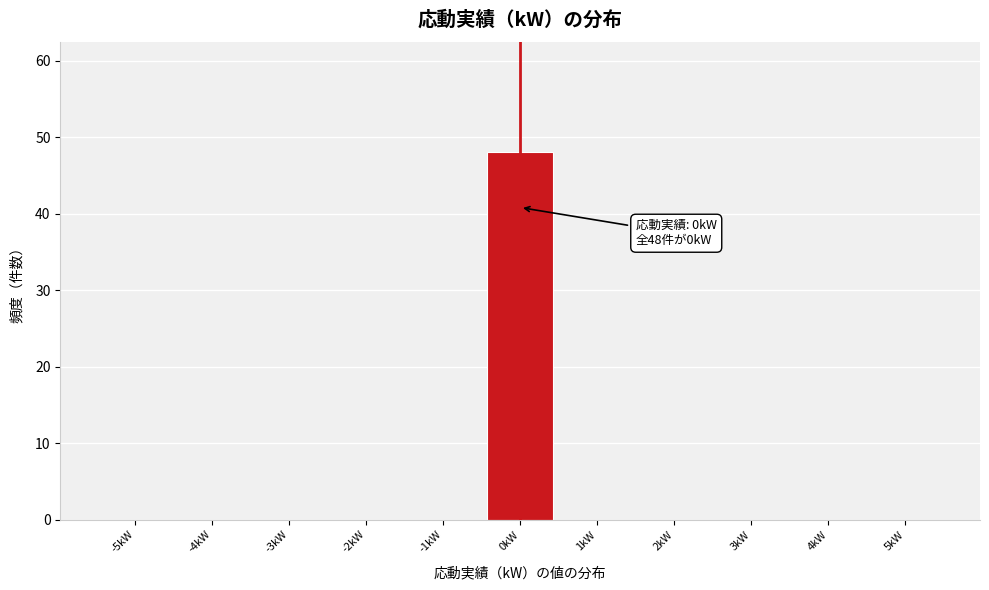

Over which range of the x-axis is the bar tallest?

-0.5 to 0.5